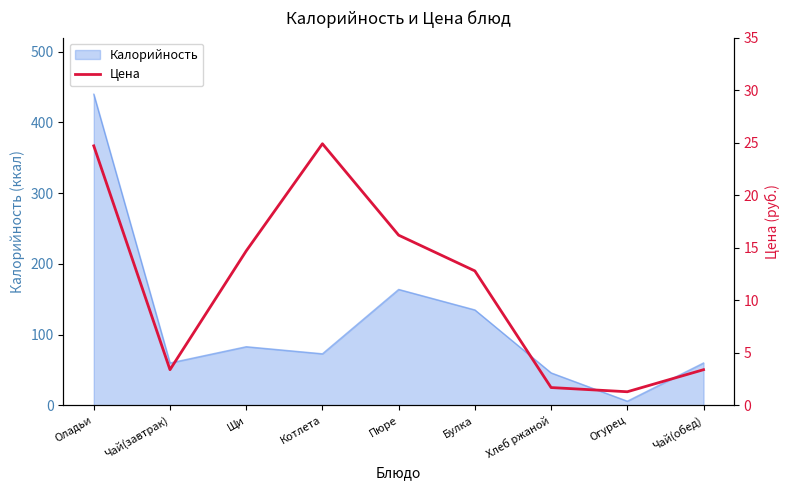

At which label is Калорийность closest to 223?

Пюре